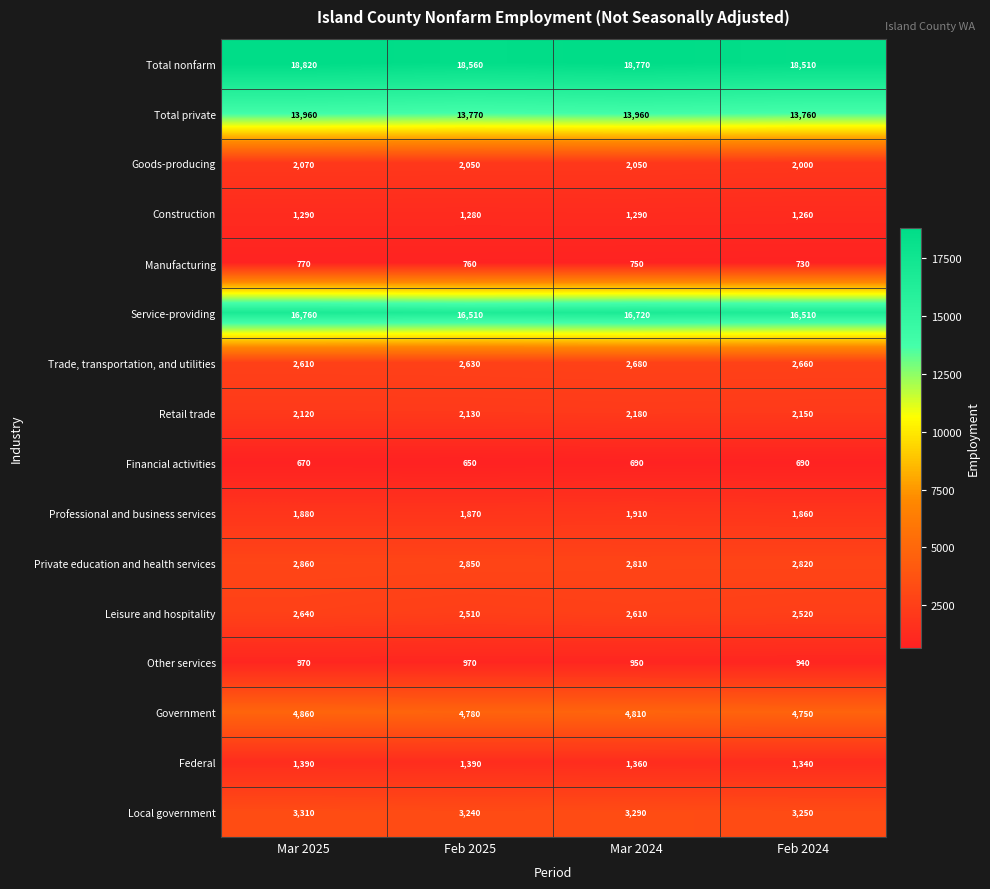

Count the number of data series in this chart.

16